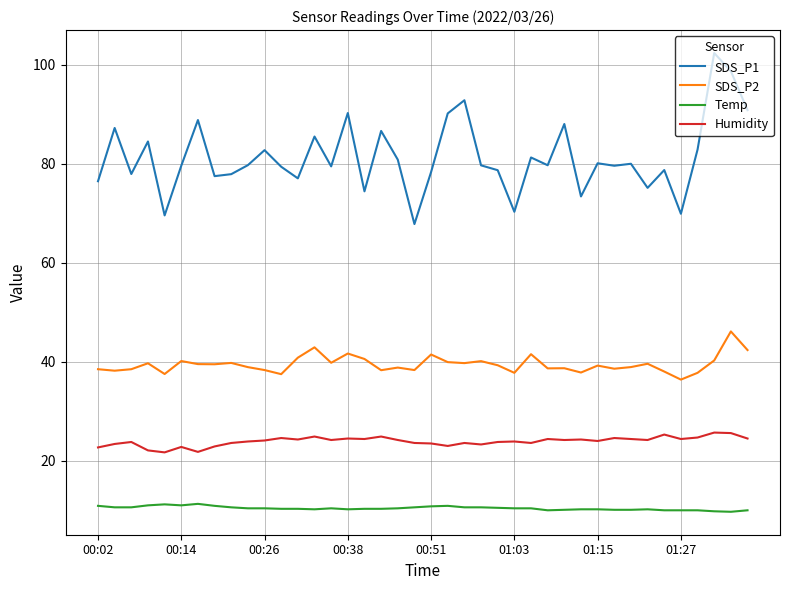

True or false: Humidity and SDS_P2 cross at least once.

False